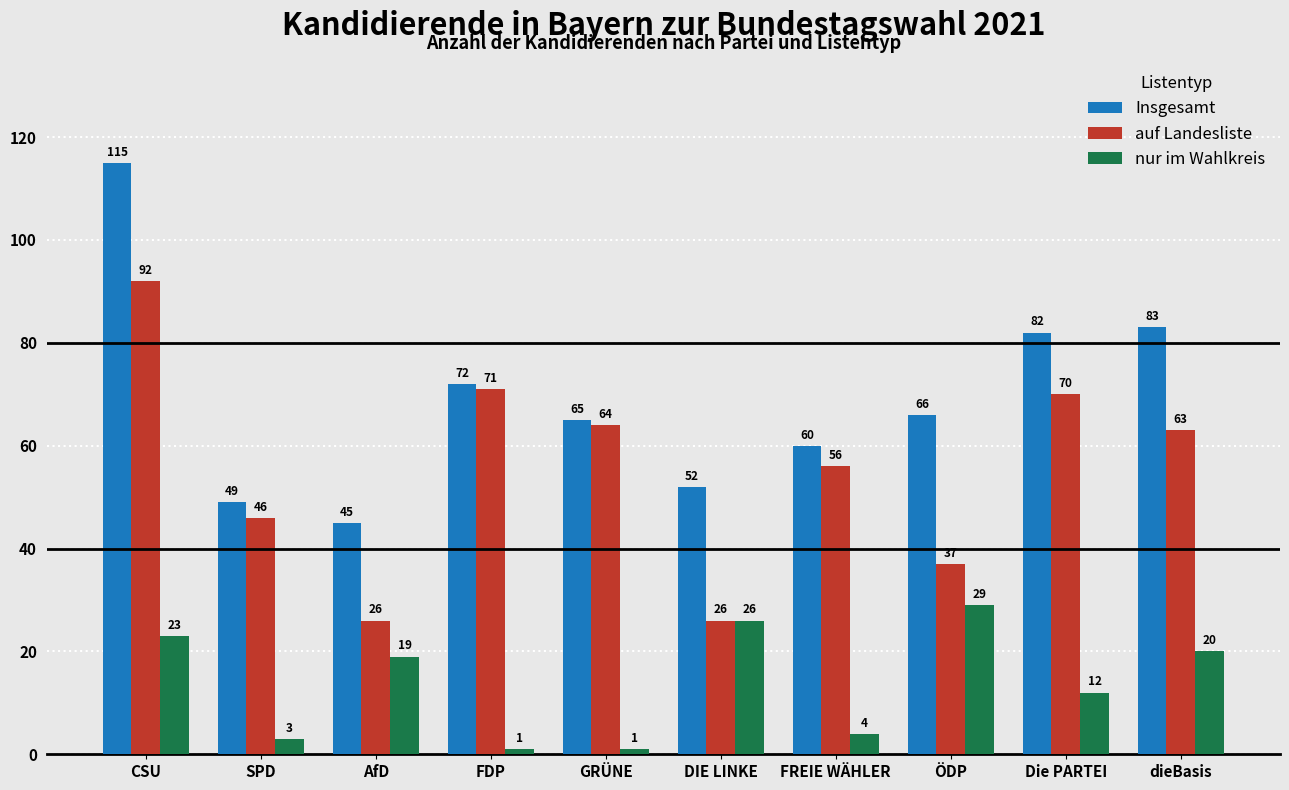

What is the value of the Insgesamt bar at the 3rd from the left?

45